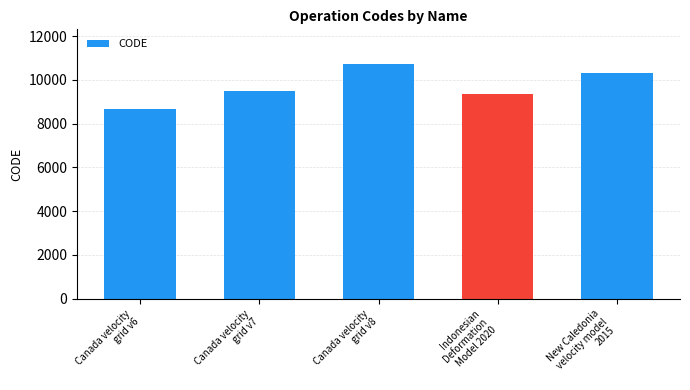

What is the change in value from Canada velocity
grid v7 to Indonesian
Deformation
Model 2020?

-108